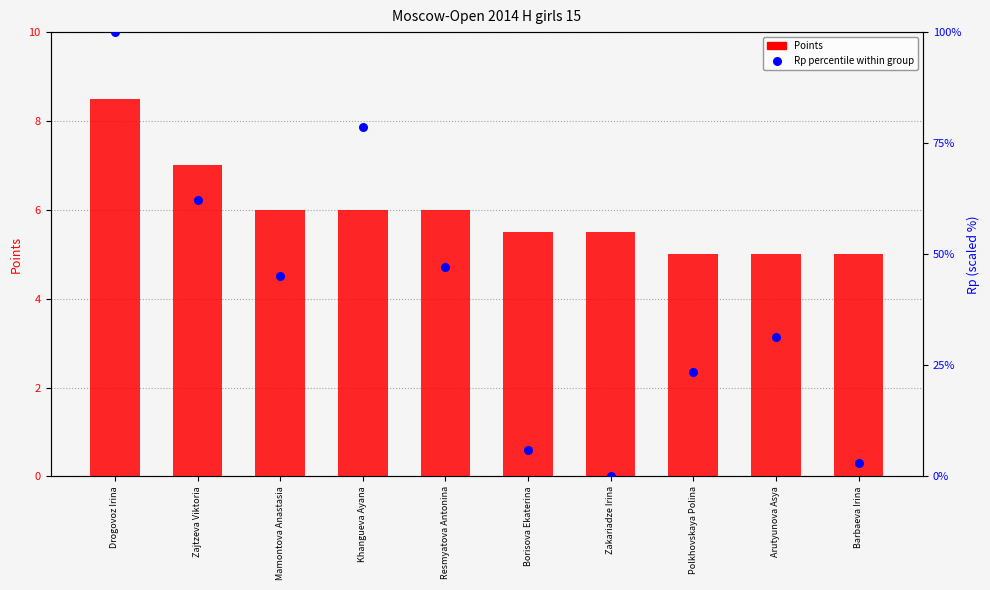

What is the total value across all series at Borisova Ekaterina?

11.5